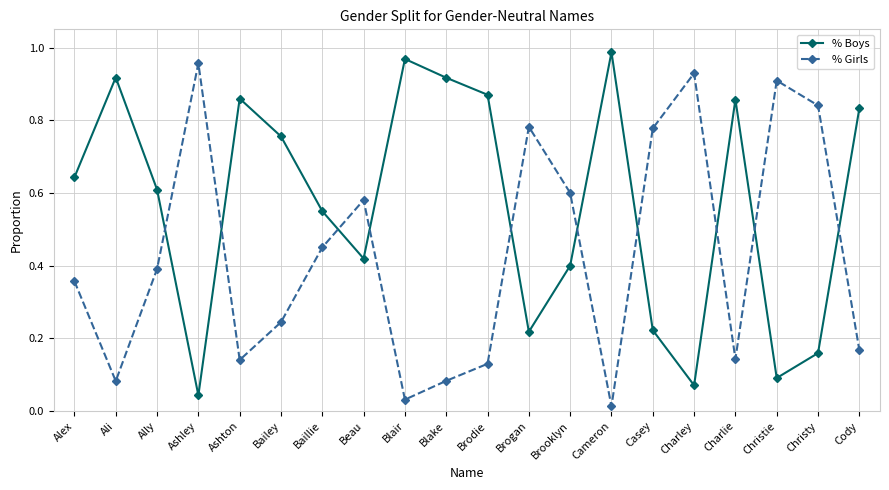

Rank the series by their maximum value, from lowest to highest.

% Girls, % Boys